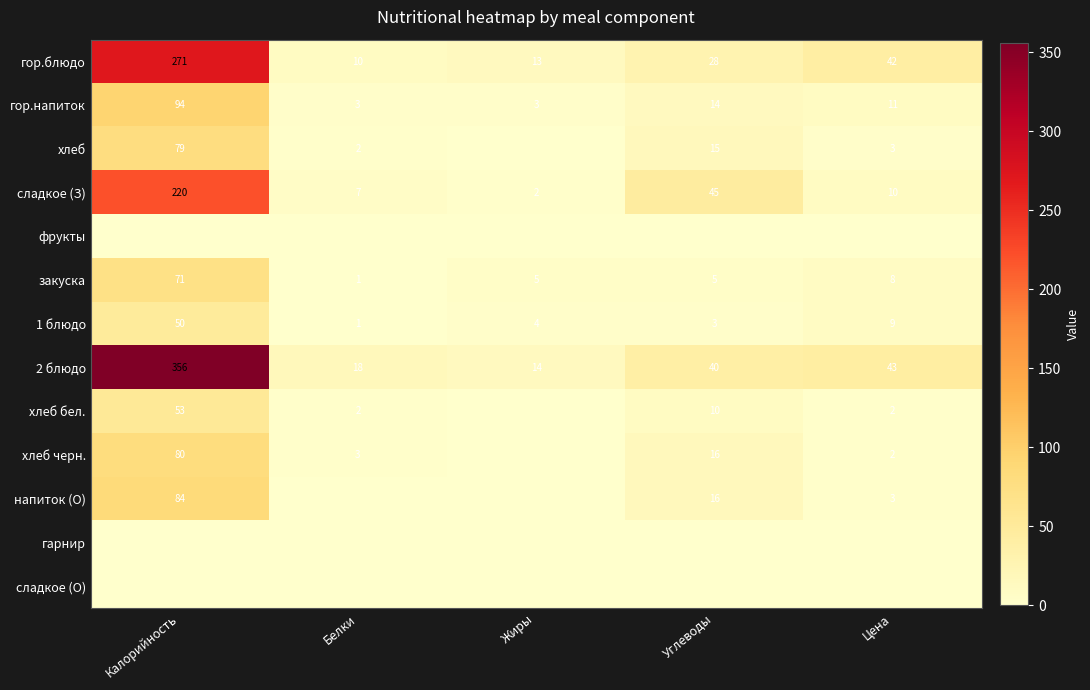

Rank the categories by гор.блюдо value from lowest to highest.

Белки, Жиры, Углеводы, Цена, Калорийность